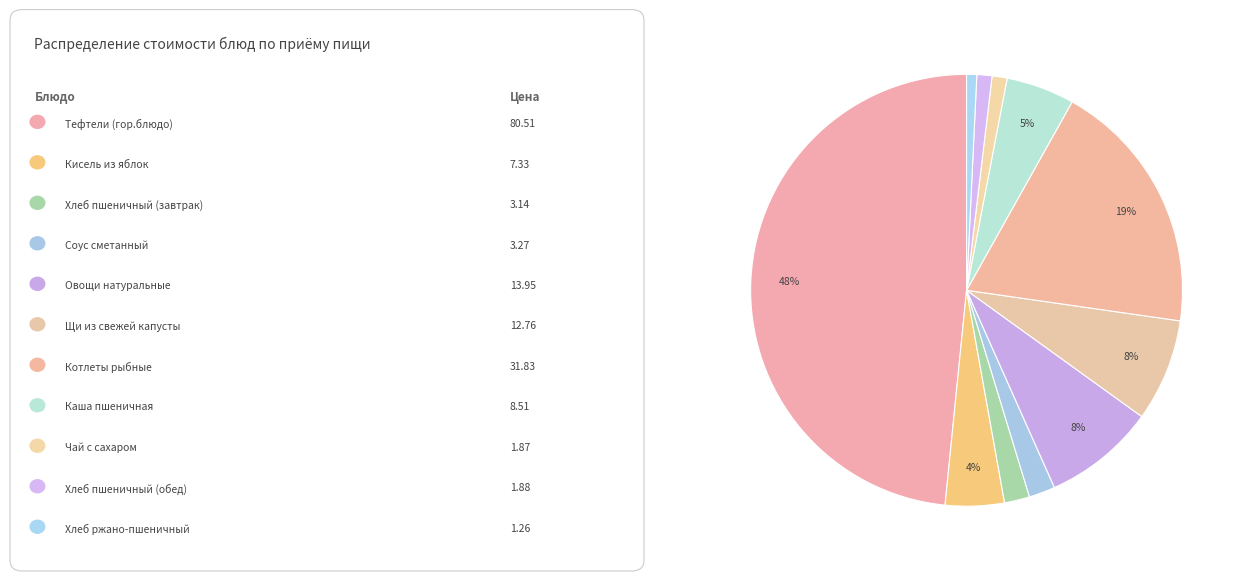

How many slices are in this pie chart?

11